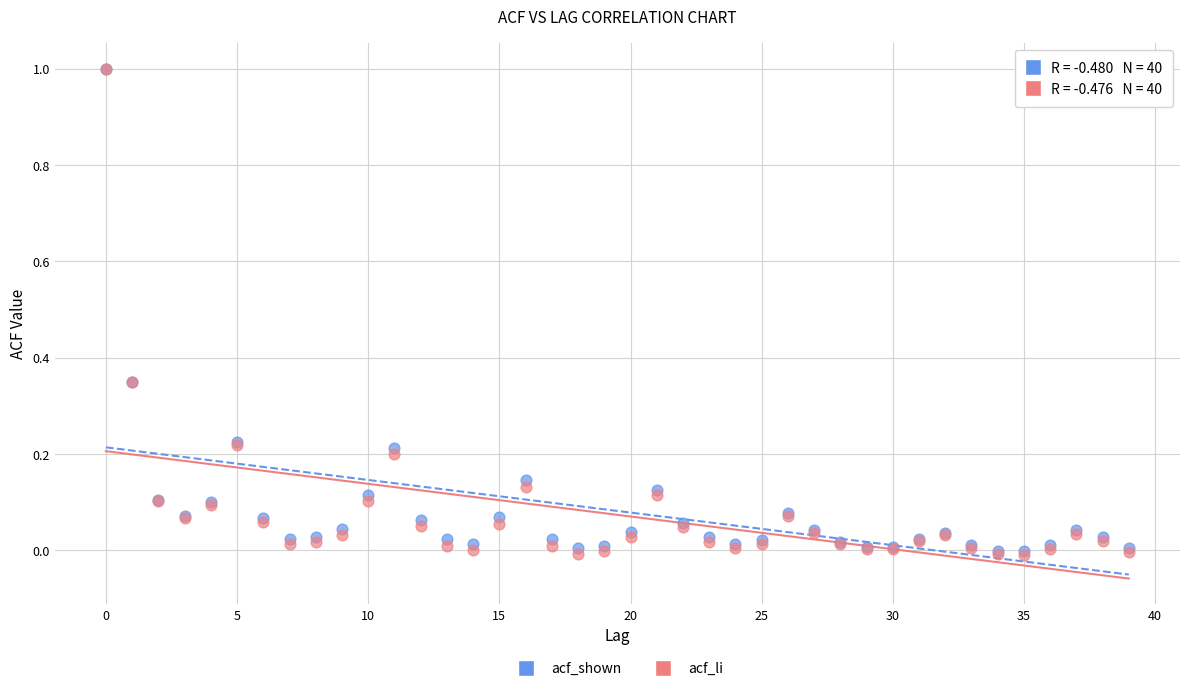

Which series has the widest spread of Y values?

acf_li